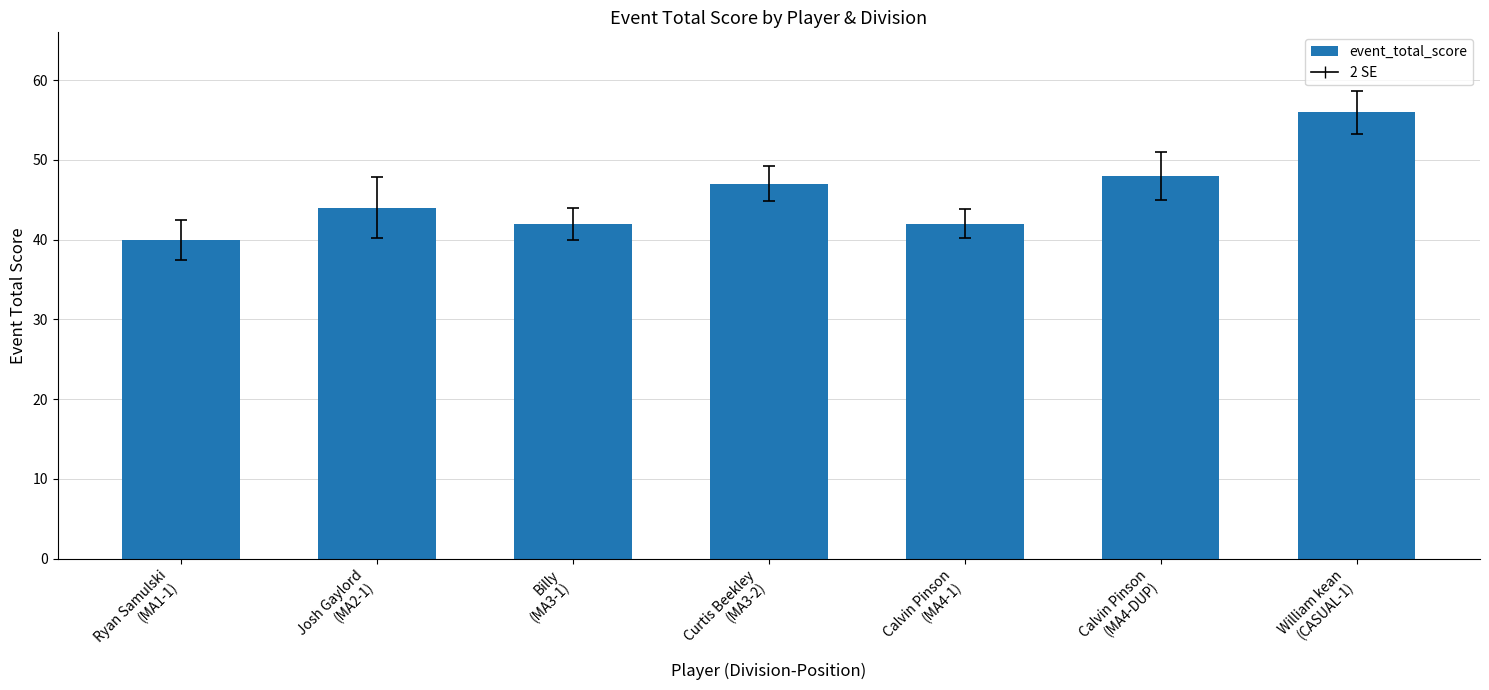

What is the label of the 3rd bar from the right?

Calvin Pinson
(MA4-1)